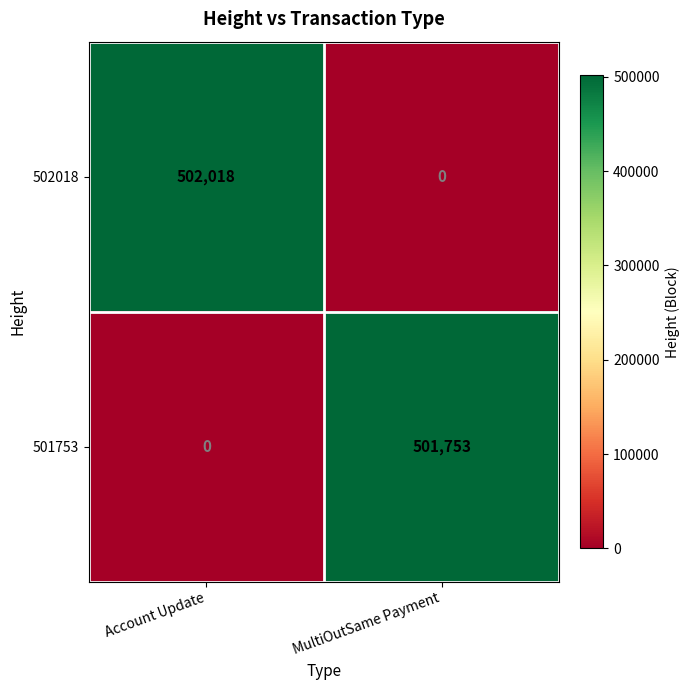

At MultiOutSame Payment, list the series in order from smallest to largest.

502018, 501753